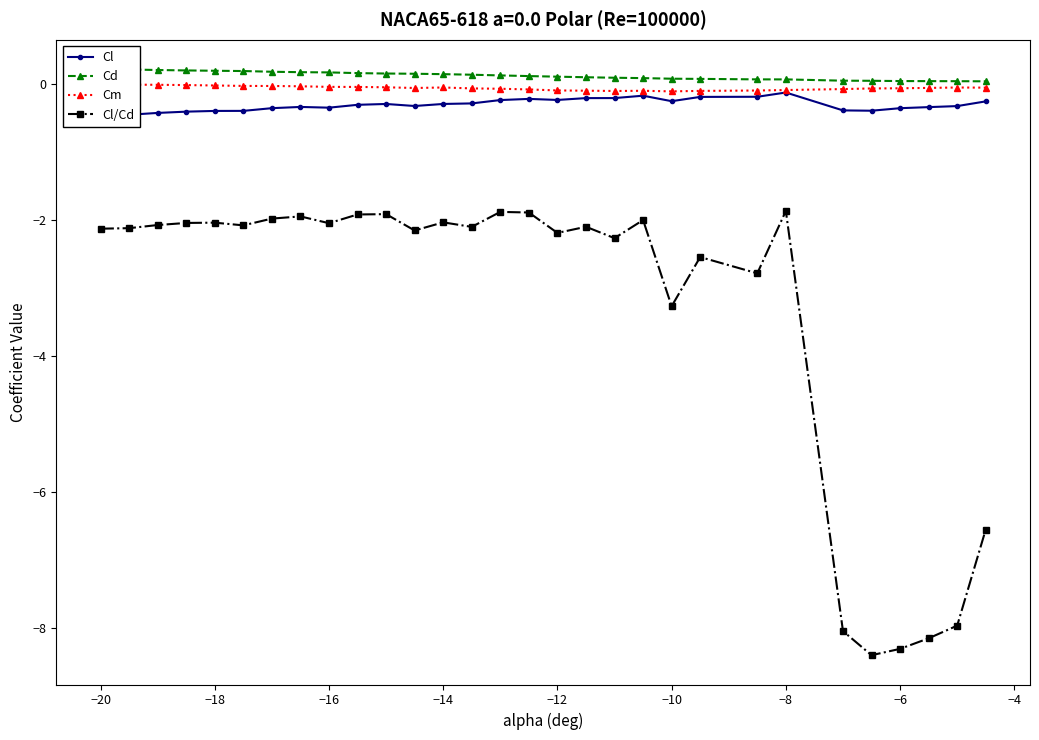

Does the chart have visible grid lines?

No